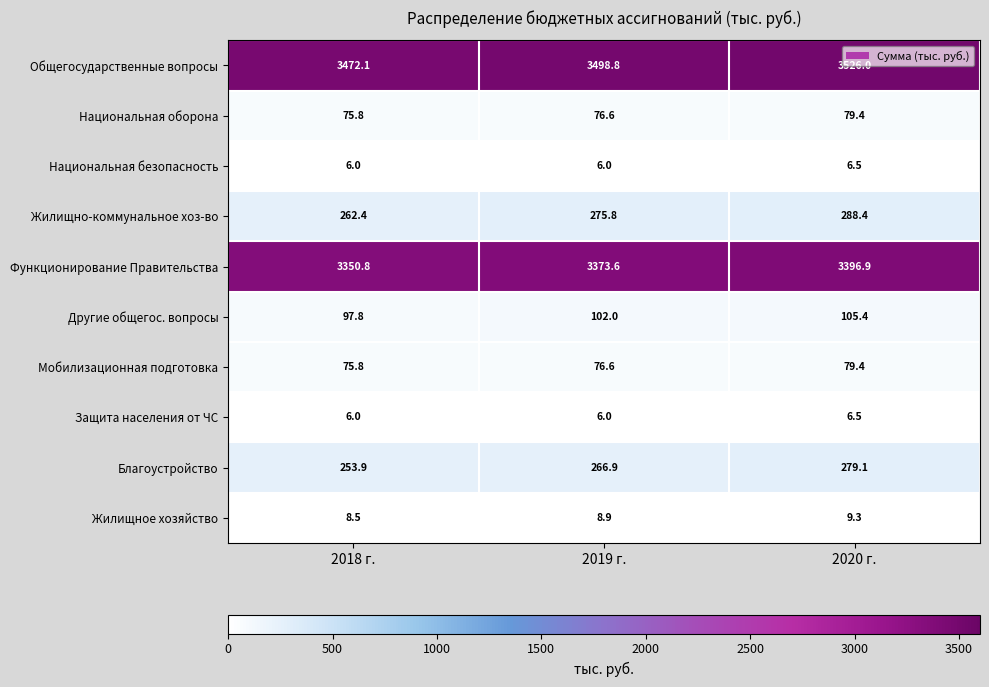

Is it true that Другие общегос. вопросы equals 136.7 at 2018 г.?

False